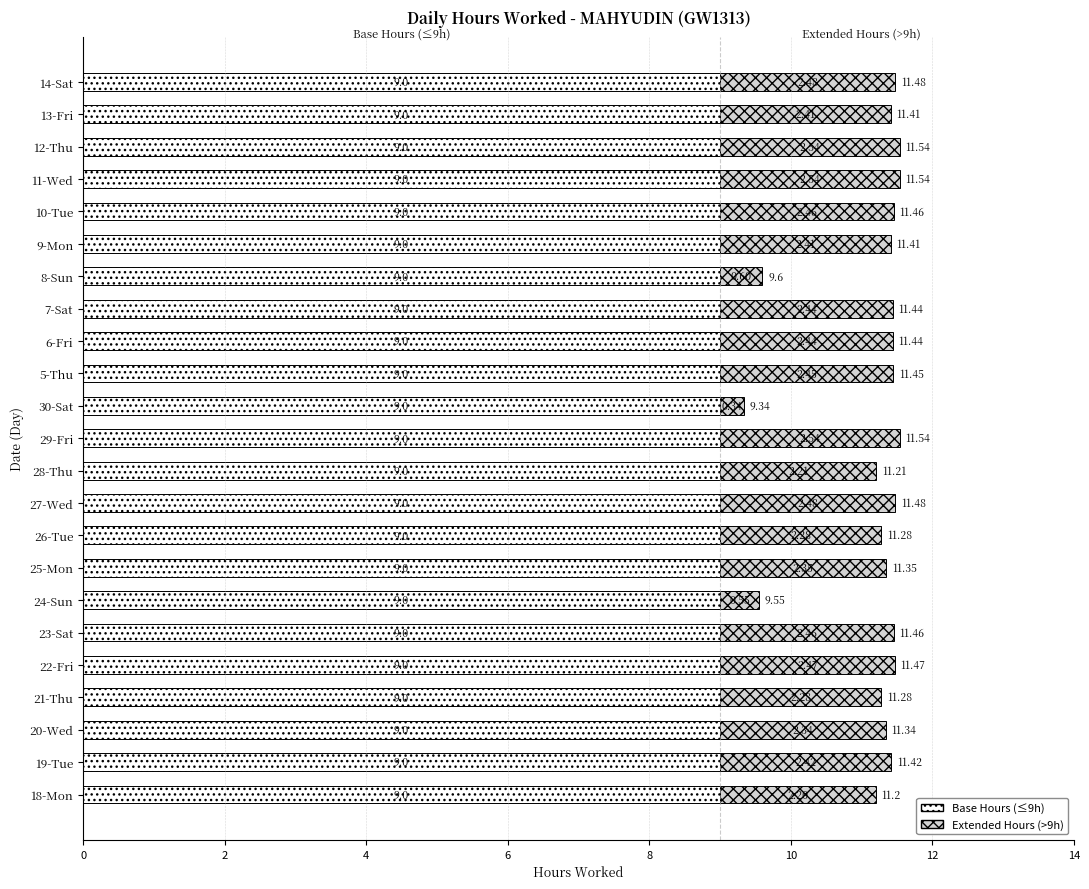

What is the total value across all series at 27-Wed?

11.5